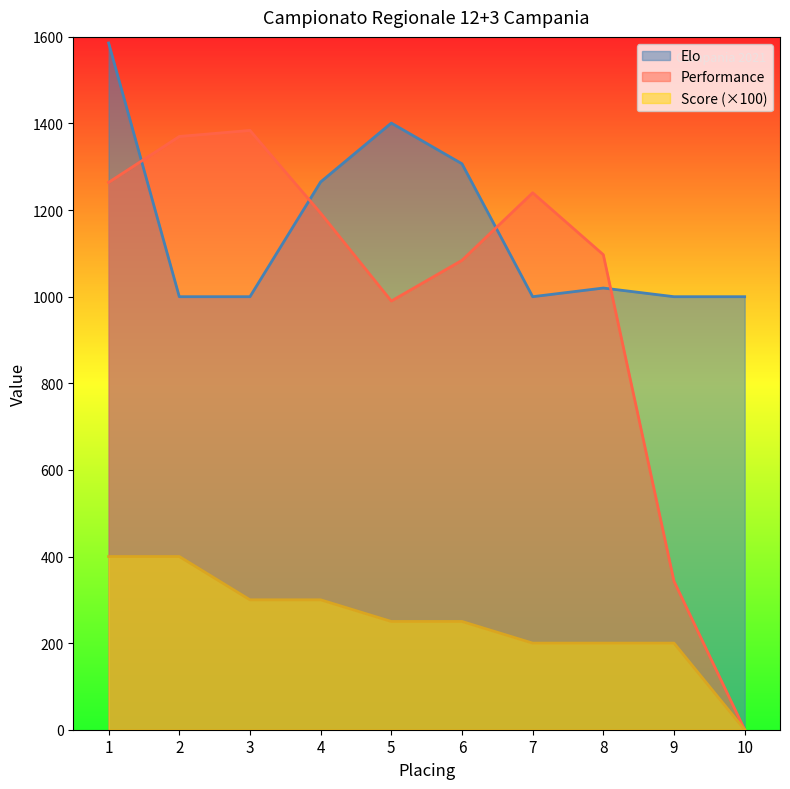

True or false: Score and Elo intersect in this chart.

False